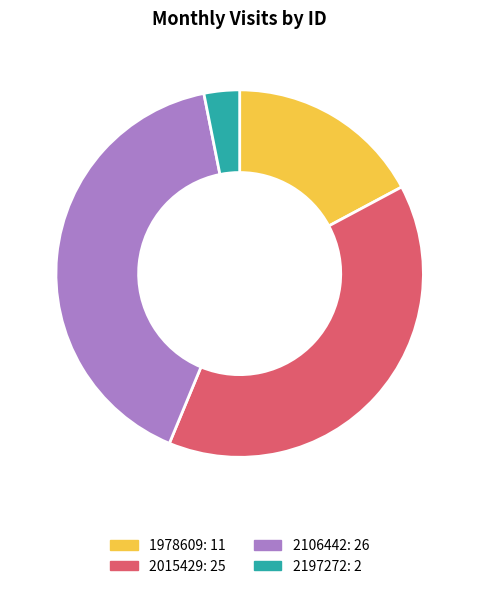

True or false: 2106442: 26 accounts for 41% of the total.

True